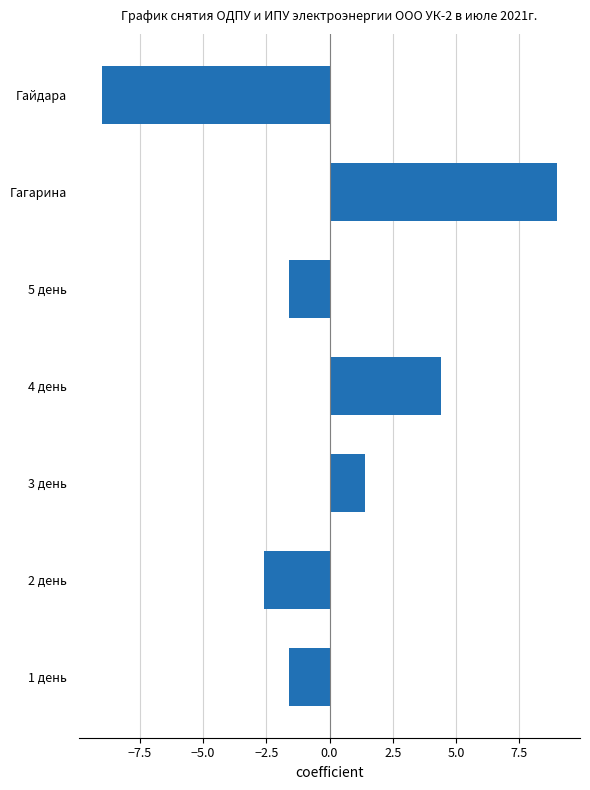

What is the smallest value displayed?

-9.0